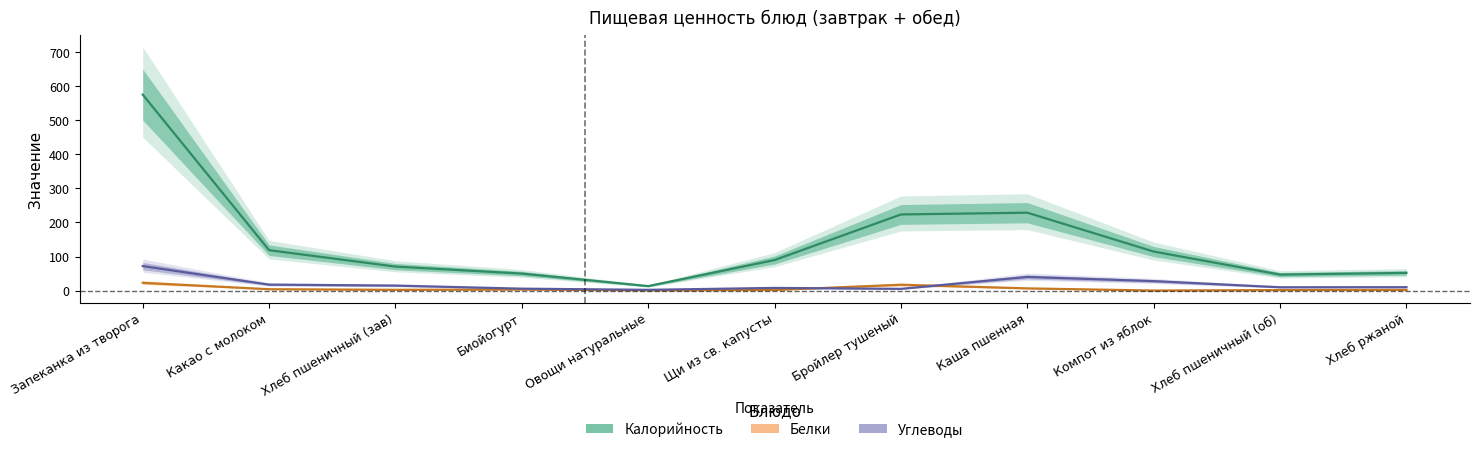

What is the difference between the Углеводы values at Овощи натуральные and Хлеб пшеничный (об)?

7.6